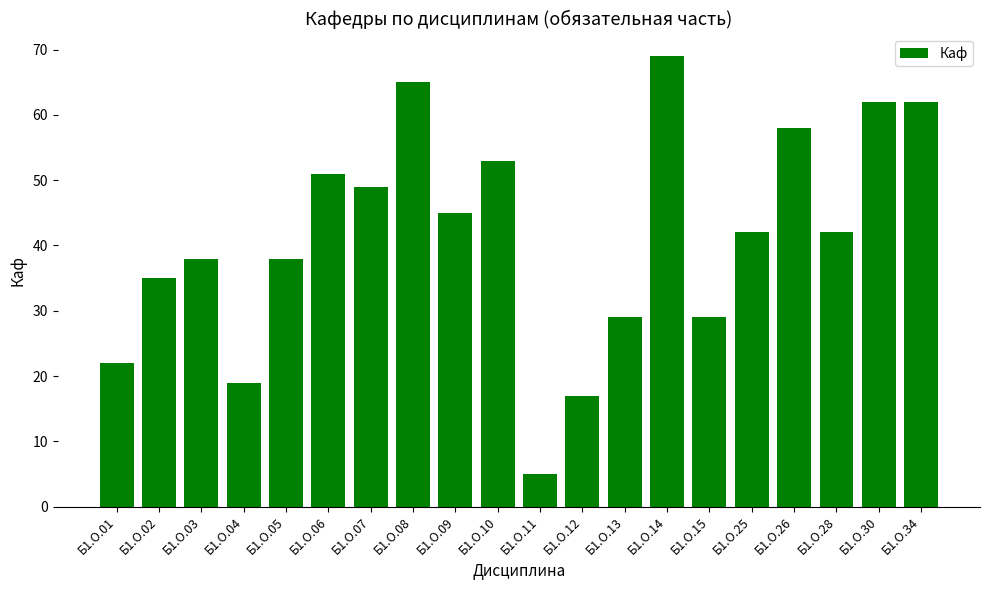

Does the chart contain stacked bars?

No